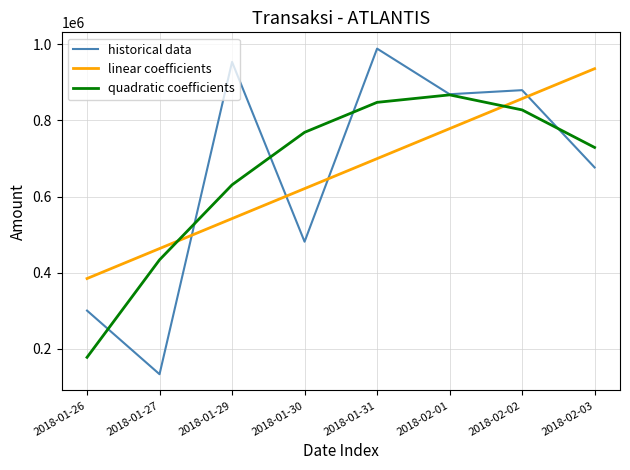

What position from the left is 2018-01-30?

4